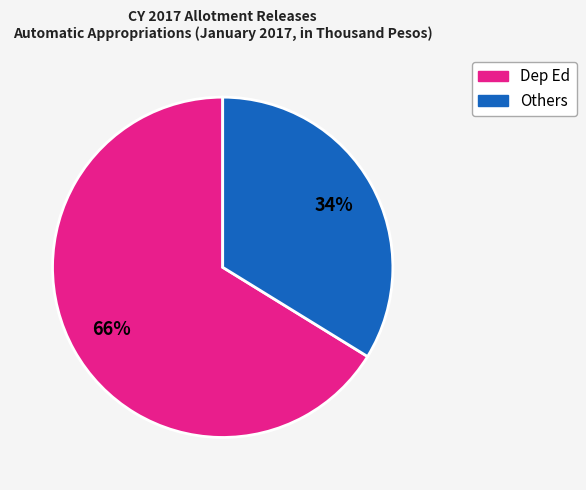

Is there a majority slice in this chart?

Yes